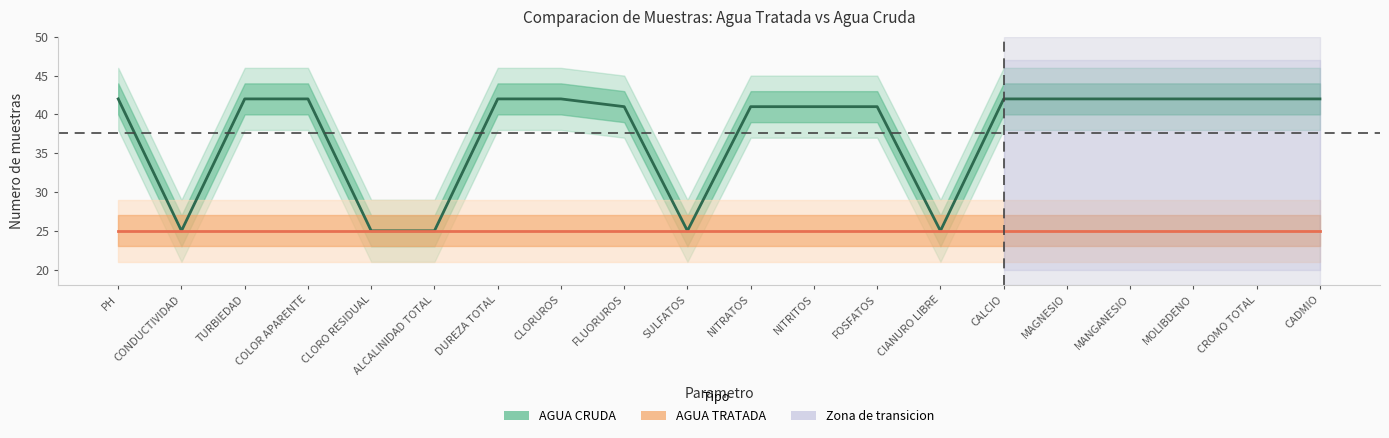

Which series has the largest total across all categories?

AGUA CRUDA